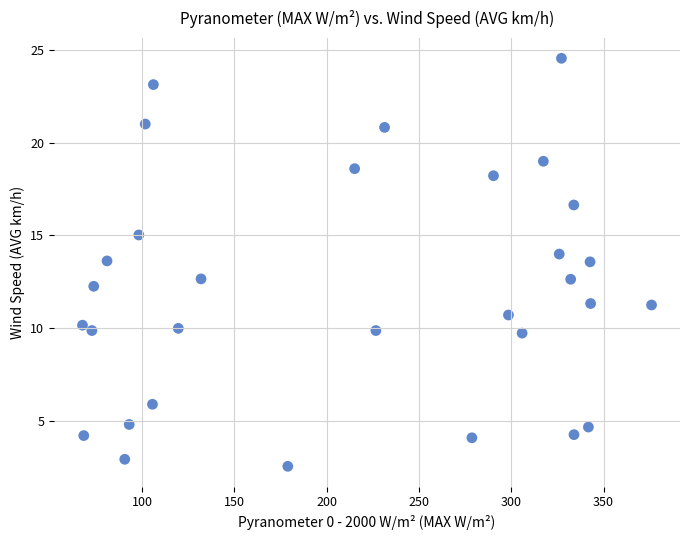

What is the range of Y values (max minus min)?

22.0